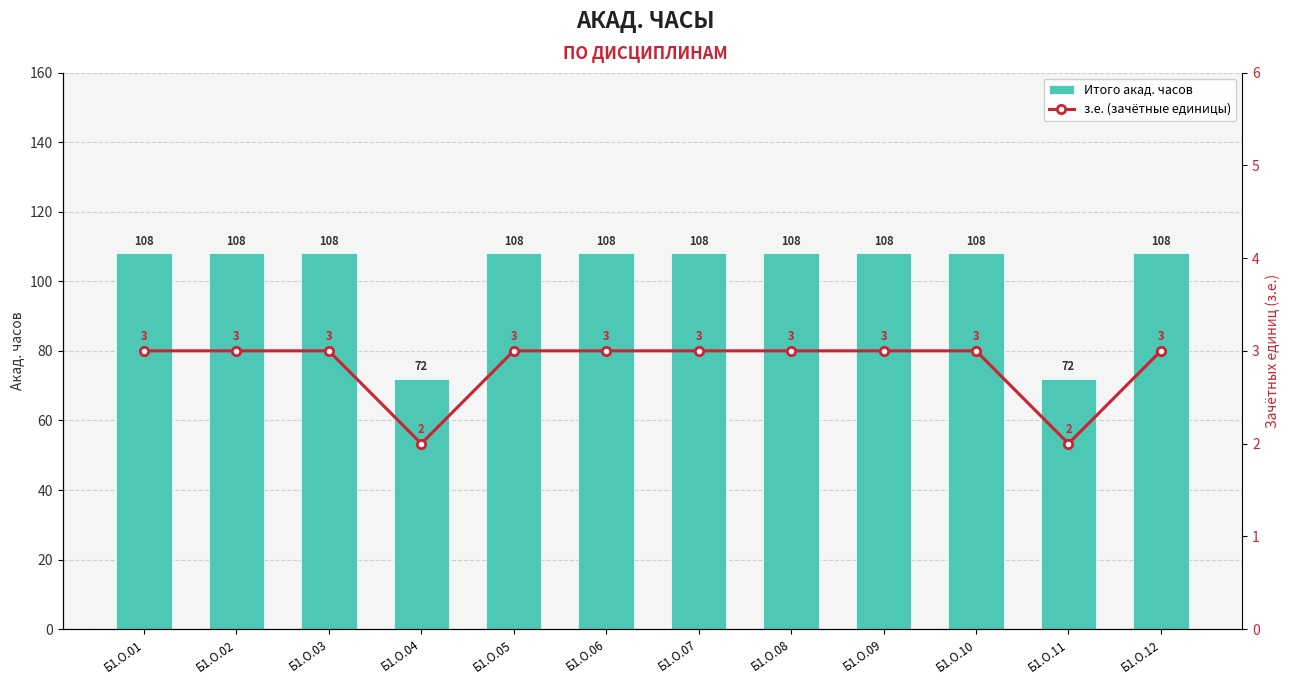

What is the difference between the maximum and minimum values in the з.е. series?

1